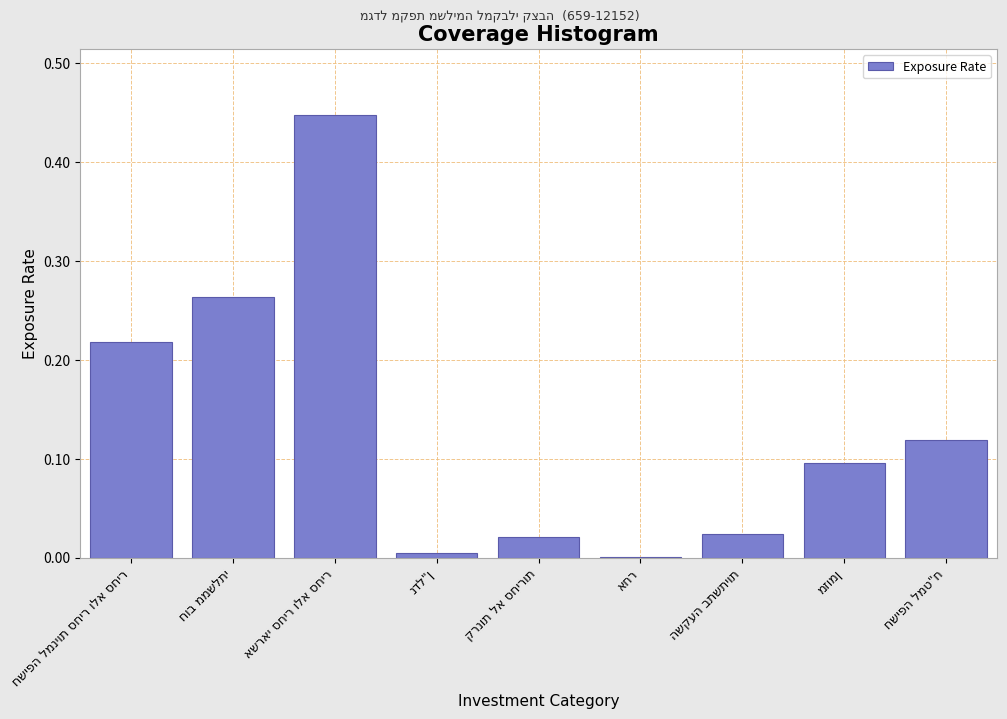

What is the sum of all values?

1.2